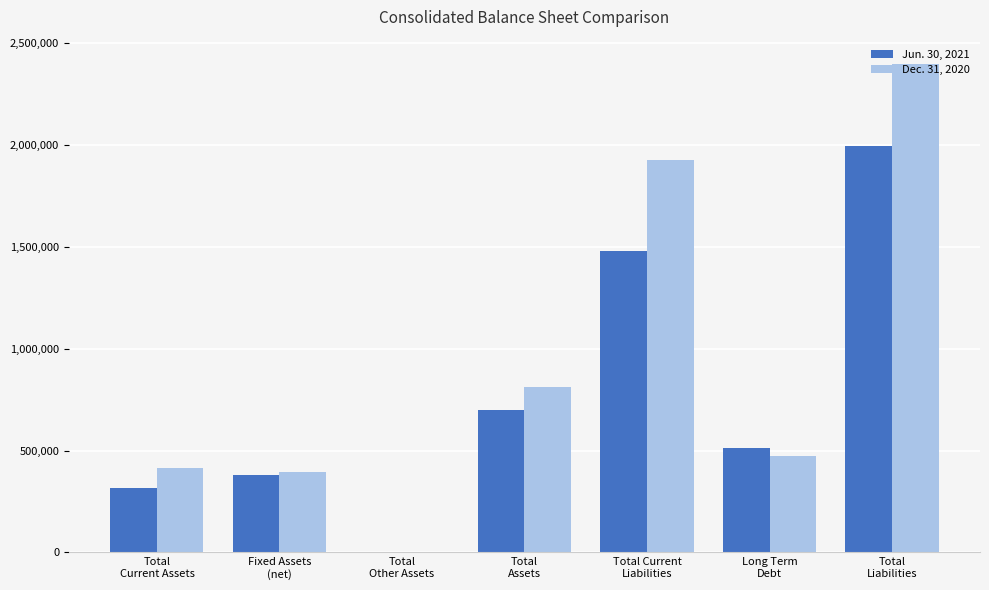

Reading left to right, transcribe all the data shown in this chart.

Jun. 30, 2021: 317383	380814	3787	701984	1482862	512388	1995250
Dec. 31, 2020: 416490	393887	3995	814372	1926206	472293	2398499